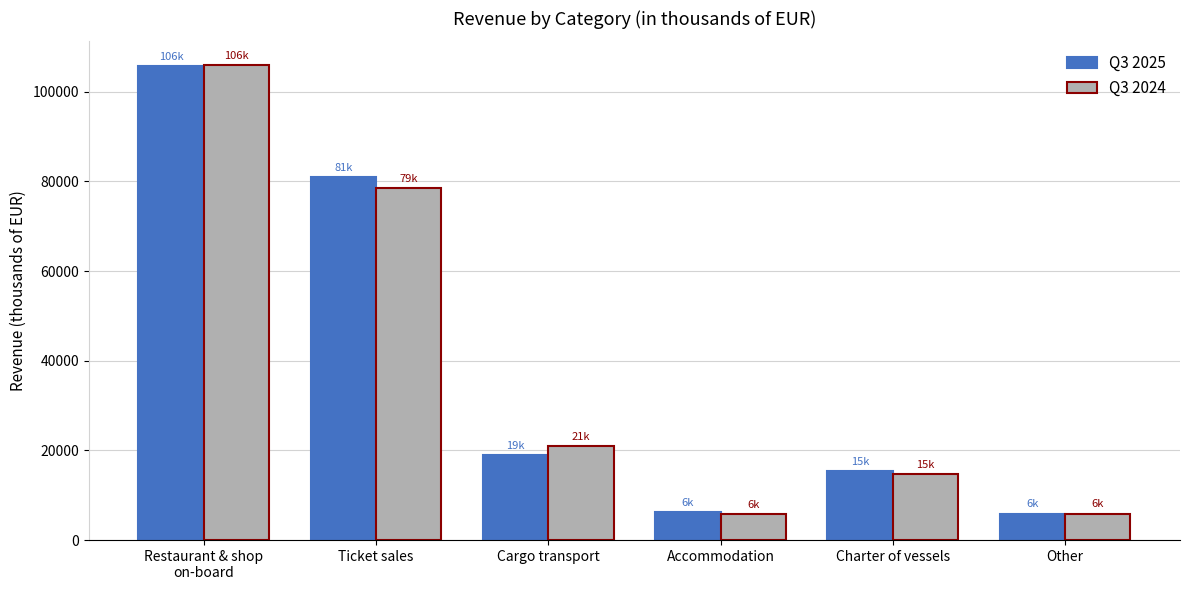

What is the total value across all series at Cargo transport?

39832.9